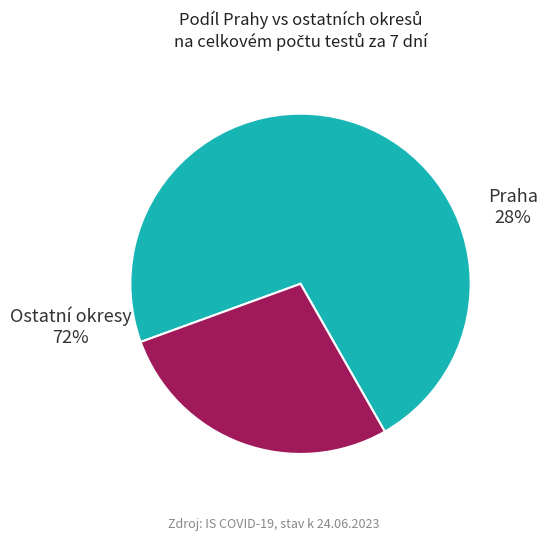

What is the largest slice in the pie chart?

Praha